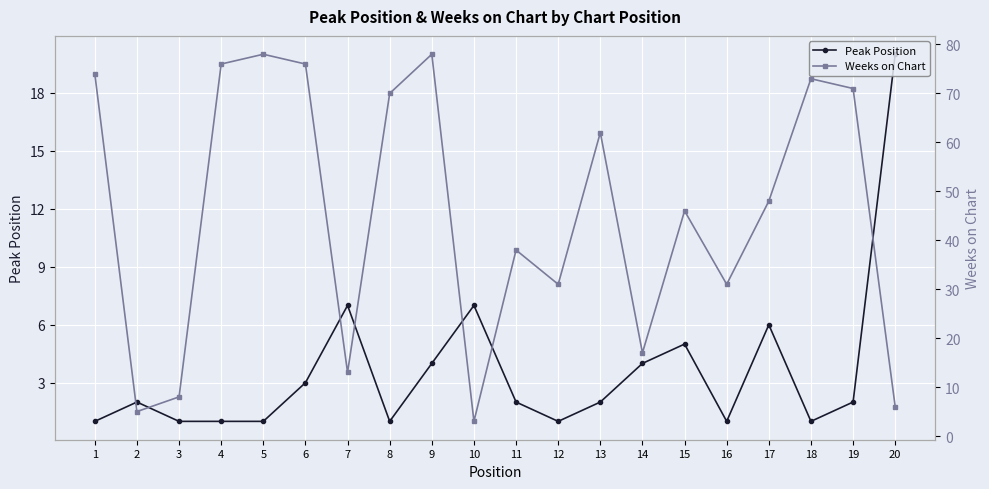

What is the approximate value of Weeks on Chart at 19, to the nearest 10?

70